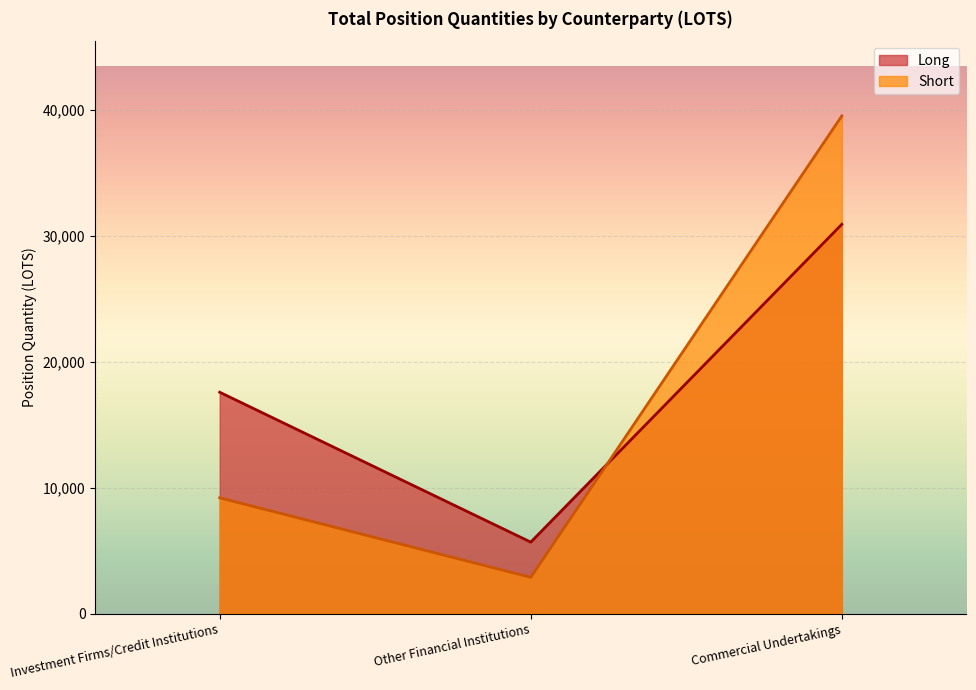

Does the chart display data point markers on the line(s)?

No